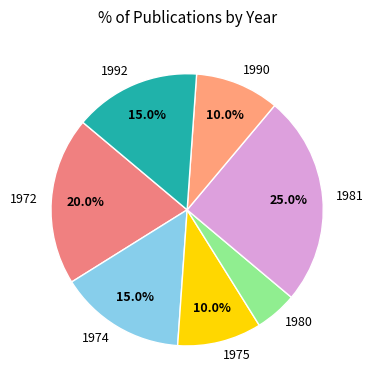

Is 1990 the majority of the pie?

No